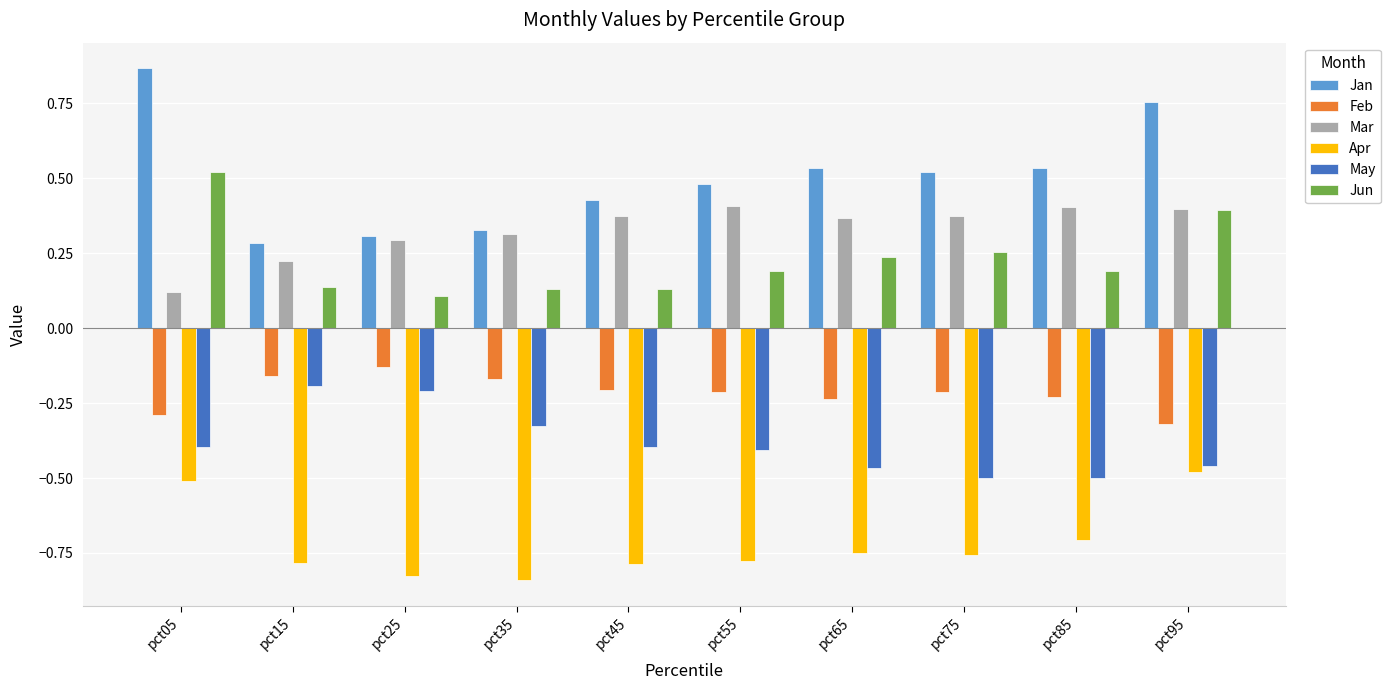

Which category has the highest value across all series?

pct05